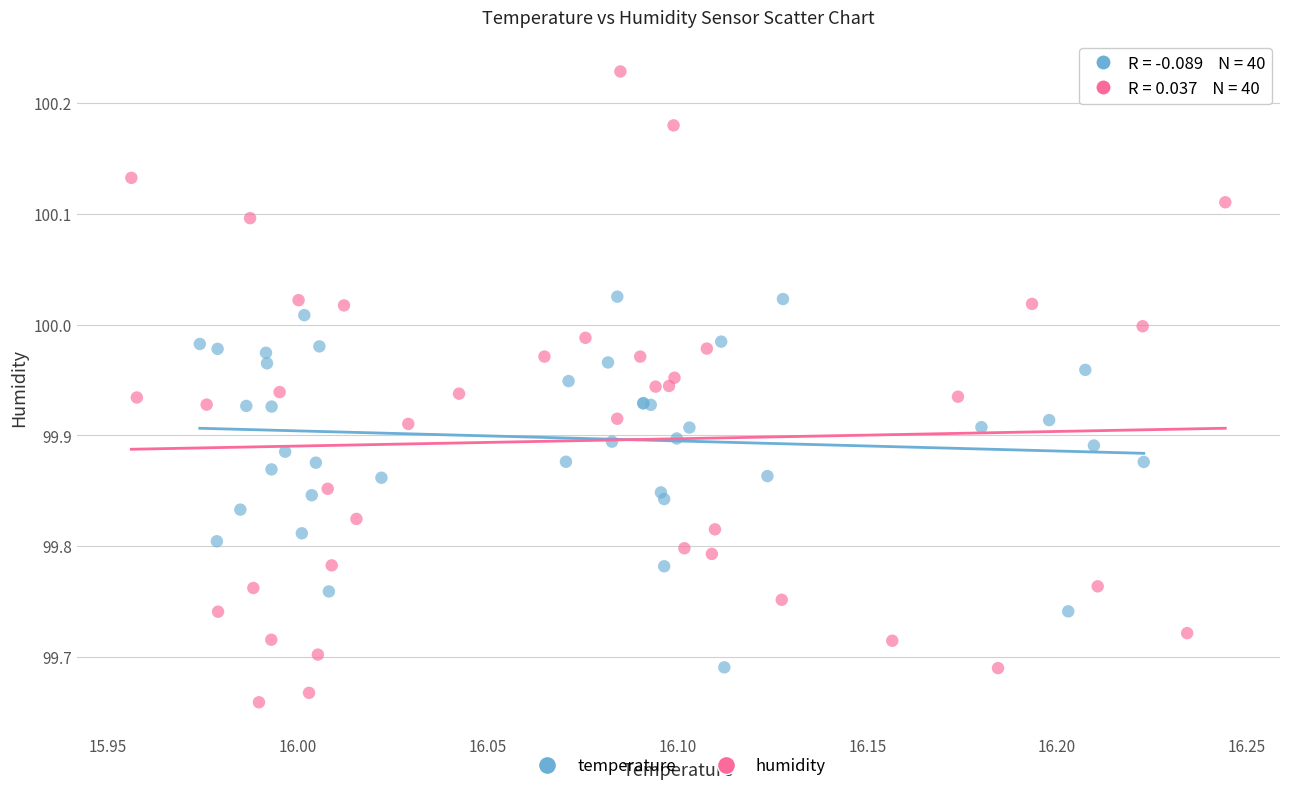

Which series has the largest Y range (max minus min)?

humidity